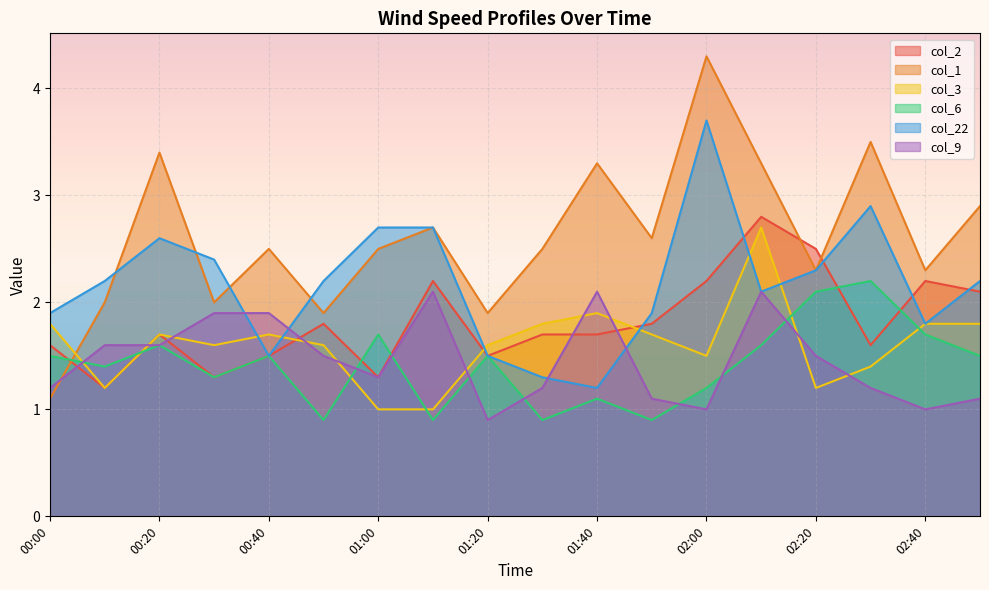

Reading right to left, what are all the values shown in this chart?

col_2: 2.1	2.2	1.6	2.5	2.8	2.2	1.8	1.7	1.7	1.5	2.2	1.3	1.8	1.5	1.3	1.7	1.2	1.6
col_1: 2.9	2.3	3.5	2.3	3.3	4.3	2.6	3.3	2.5	1.9	2.7	2.5	1.9	2.5	2.0	3.4	2.0	1.1
col_3: 1.8	1.8	1.4	1.2	2.7	1.5	1.7	1.9	1.8	1.6	1.0	1.0	1.6	1.7	1.6	1.7	1.2	1.8
col_6: 1.5	1.7	2.2	2.1	1.6	1.2	0.9	1.1	0.9	1.5	0.9	1.7	0.9	1.5	1.3	1.6	1.4	1.5
col_22: 2.2	1.8	2.9	2.3	2.1	3.7	1.9	1.2	1.3	1.5	2.7	2.7	2.2	1.5	2.4	2.6	2.2	1.9
col_9: 1.1	1.0	1.2	1.5	2.1	1.0	1.1	2.1	1.2	0.9	2.1	1.3	1.5	1.9	1.9	1.6	1.6	1.2